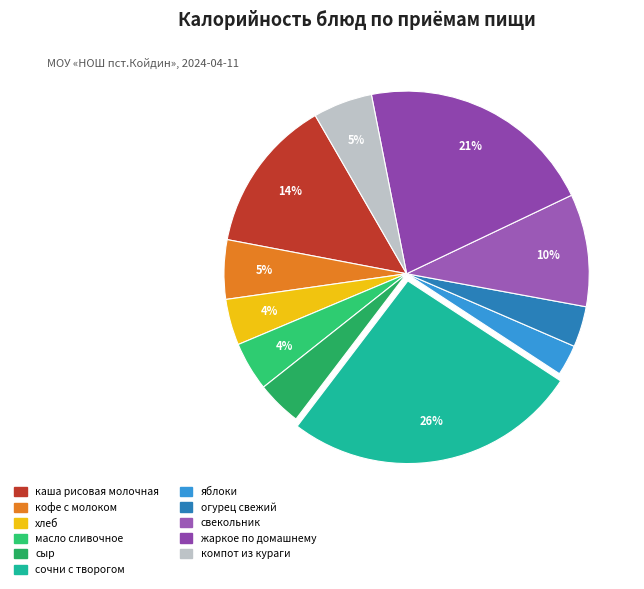

How many segments does this pie chart have?

11